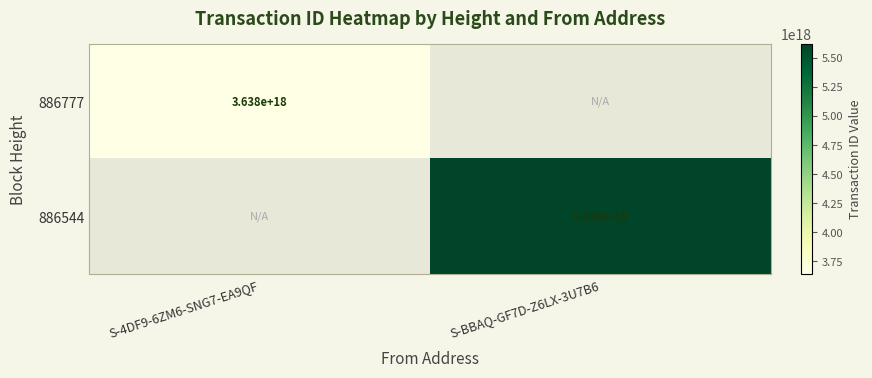

The 886777 series shows 1754280067328103424.0 at S-4DF9-6ZM6-SNG7-EA9QF. True or false?

False